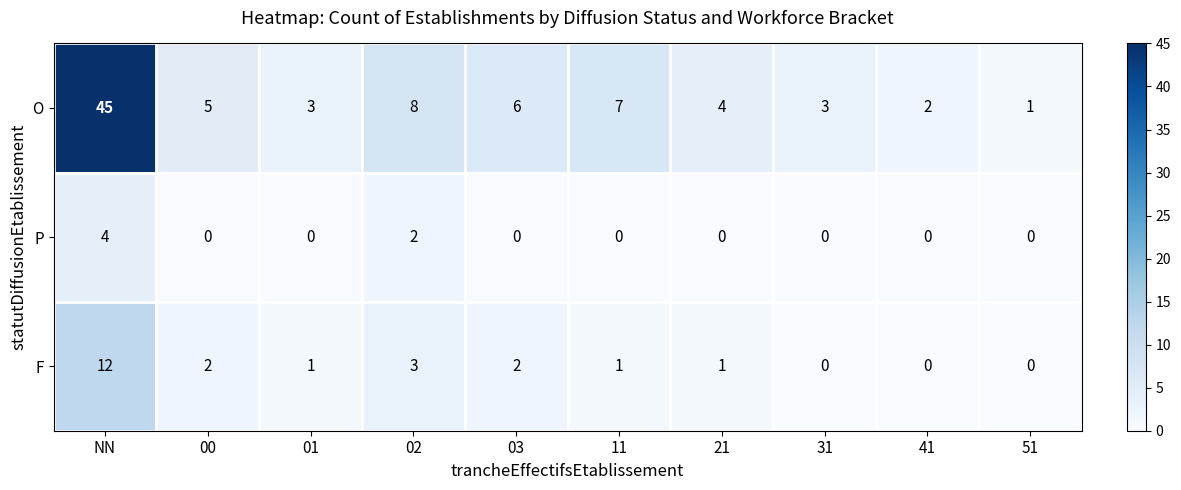

Is it true that P equals 2 at 01?

False